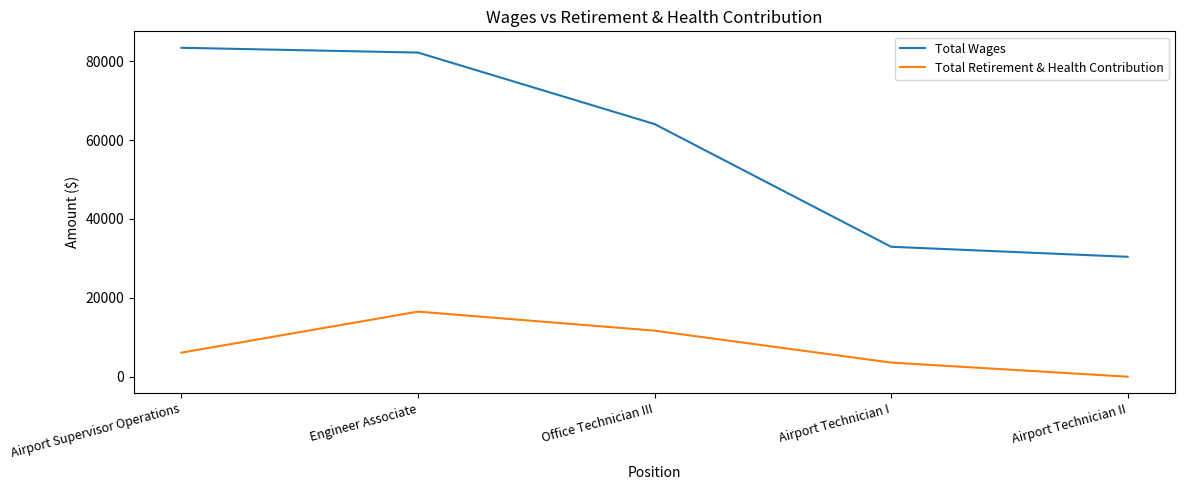

List the series in order of their overall mean, lowest first.

Total Retirement & Health Contribution, Total Wages